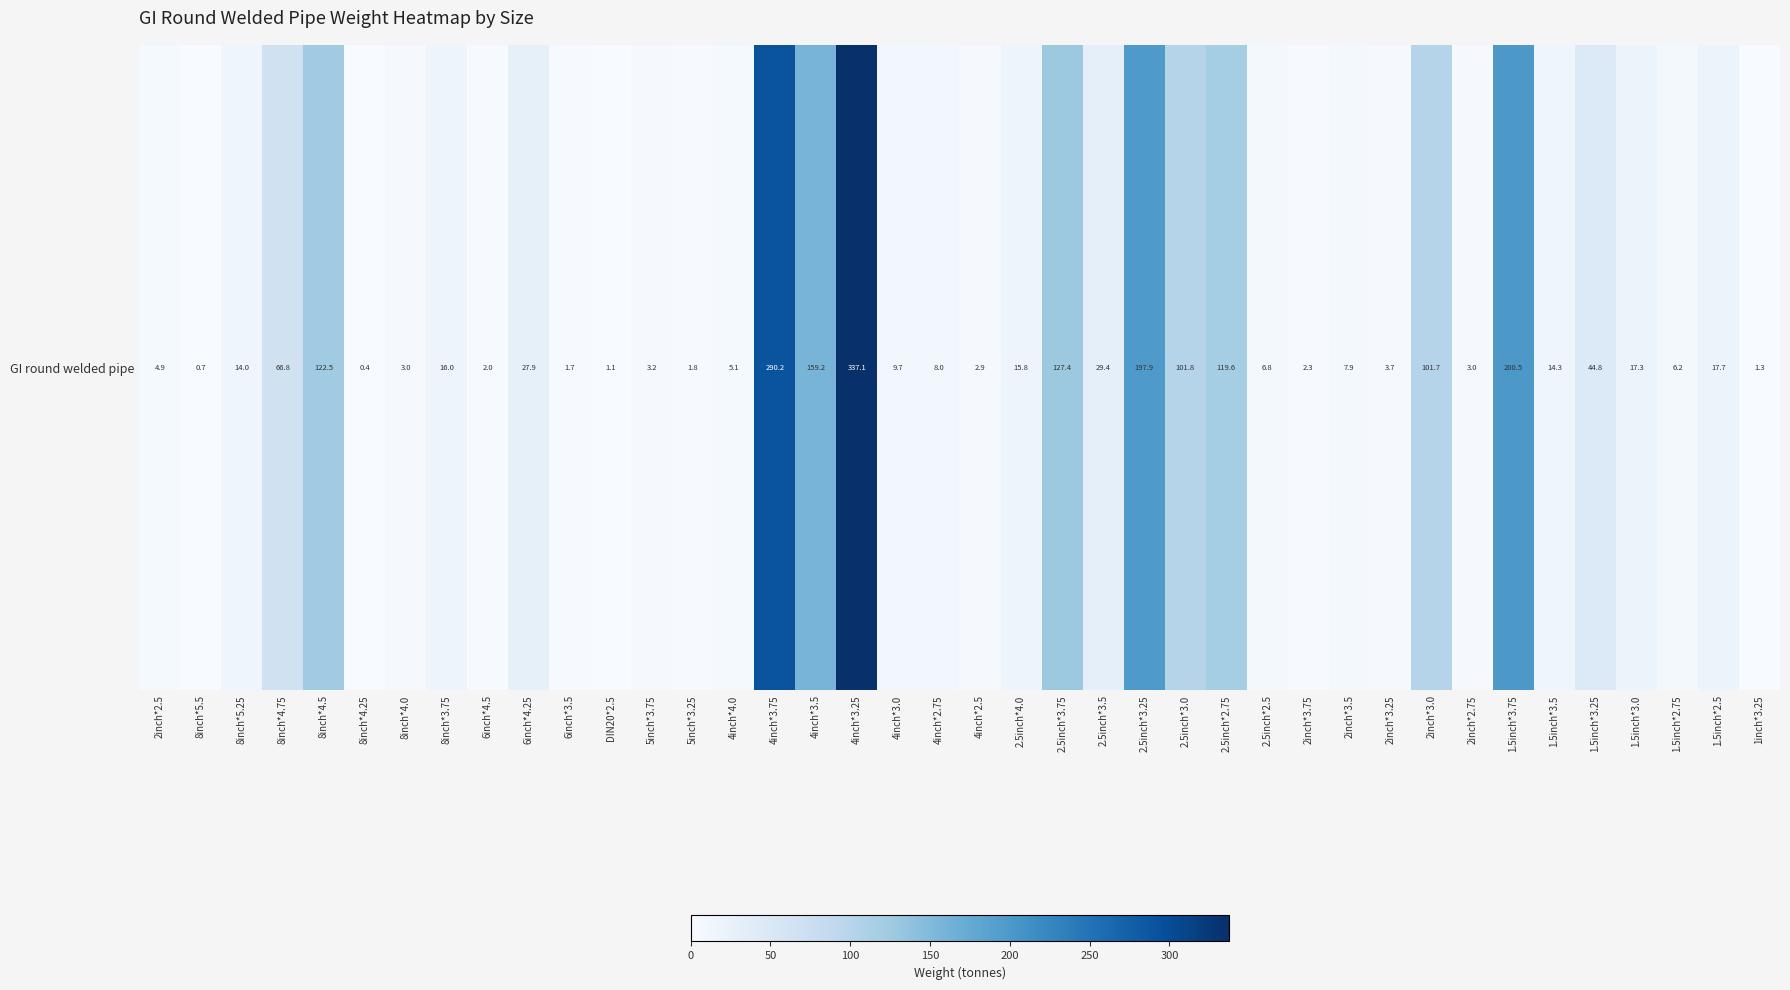

Rank the categories by value from lowest to highest.

8inch*4.25, 8inch*5.5, DIN20*2.5, 1inch*3.25, 6inch*3.5, 5inch*3.25, 6inch*4.5, 2inch*3.75, 4inch*2.5, 2inch*2.75, 8inch*4.0, 5inch*3.75, 2inch*3.25, 2inch*2.5, 4inch*4.0, 1.5inch*2.75, 2.5inch*2.5, 2inch*3.5, 4inch*2.75, 4inch*3.0, 8inch*5.25, 1.5inch*3.5, 2.5inch*4.0, 8inch*3.75, 1.5inch*3.0, 1.5inch*2.5, 6inch*4.25, 2.5inch*3.5, 1.5inch*3.25, 8inch*4.75, 2inch*3.0, 2.5inch*3.0, 2.5inch*2.75, 8inch*4.5, 2.5inch*3.75, 4inch*3.5, 2.5inch*3.25, 1.5inch*3.75, 4inch*3.75, 4inch*3.25